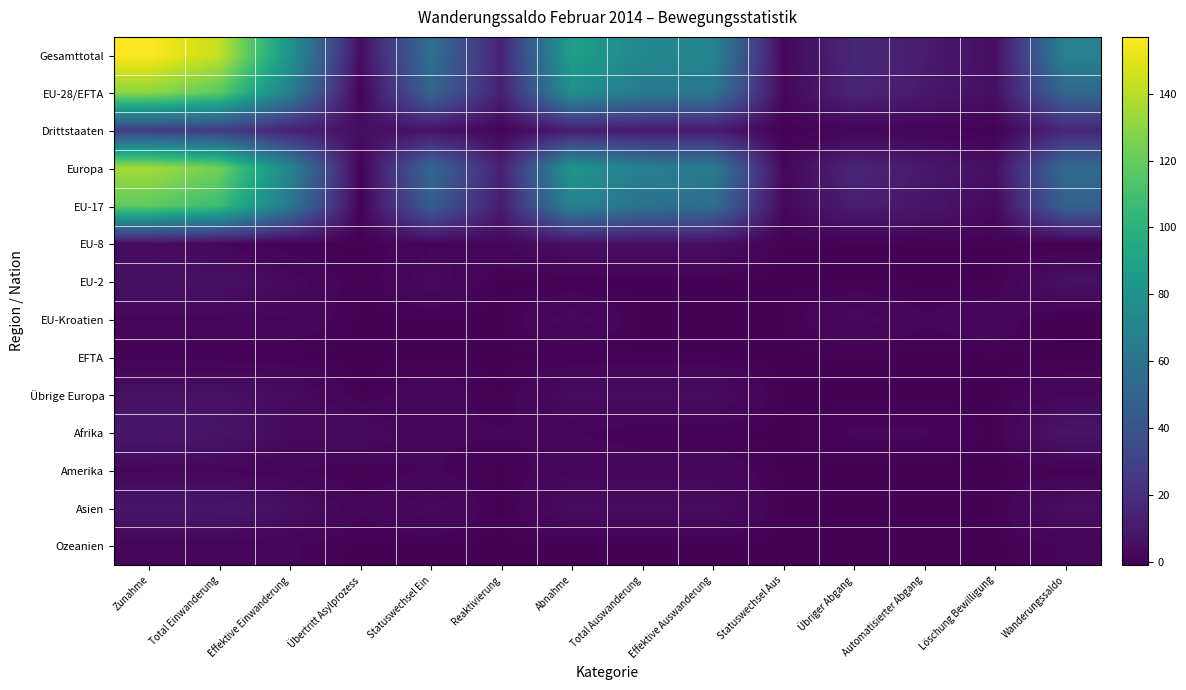

What is the total value across all series at Übertritt Asylprozess?

15